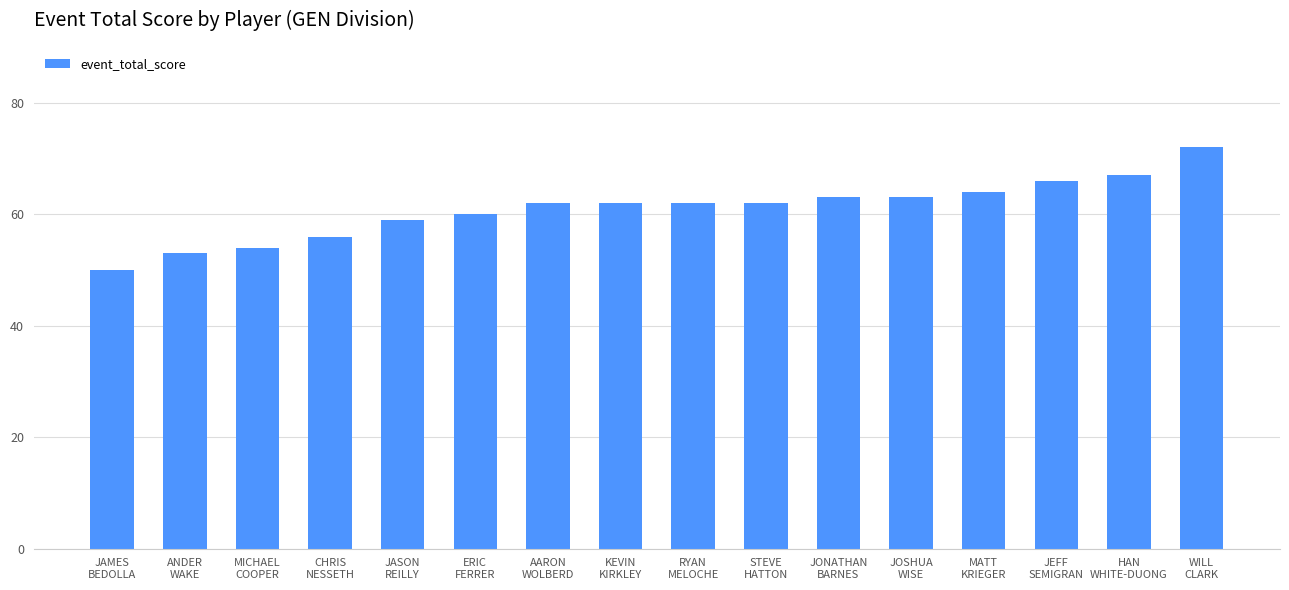

Reading left to right, list all the values displayed in this chart.

50	53	54	56	59	60	62	62	62	62	63	63	64	66	67	72